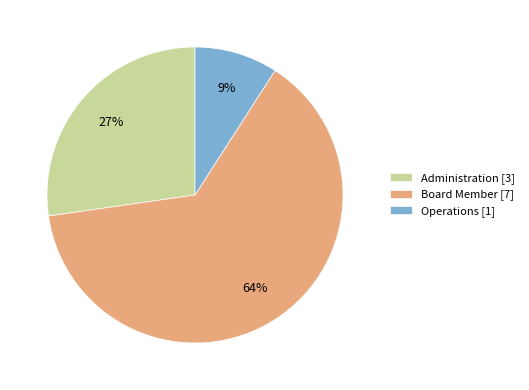

Which slice is the smallest?

Operations